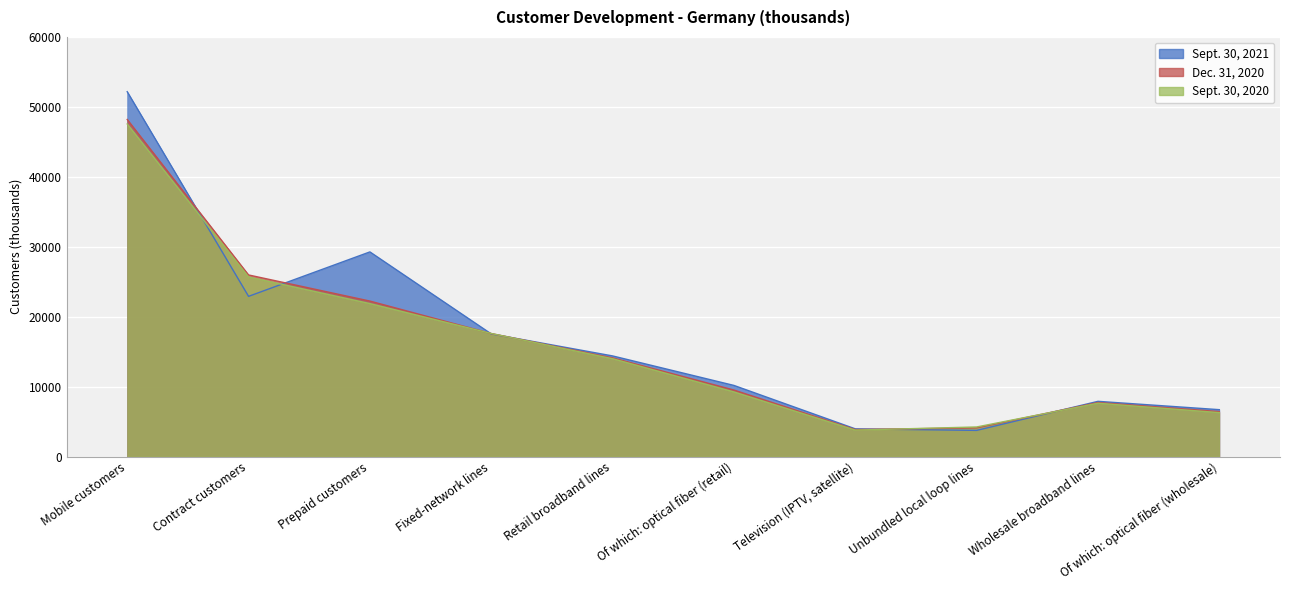

How many values in the Sept. 30, 2020 series exceed 13997?

4